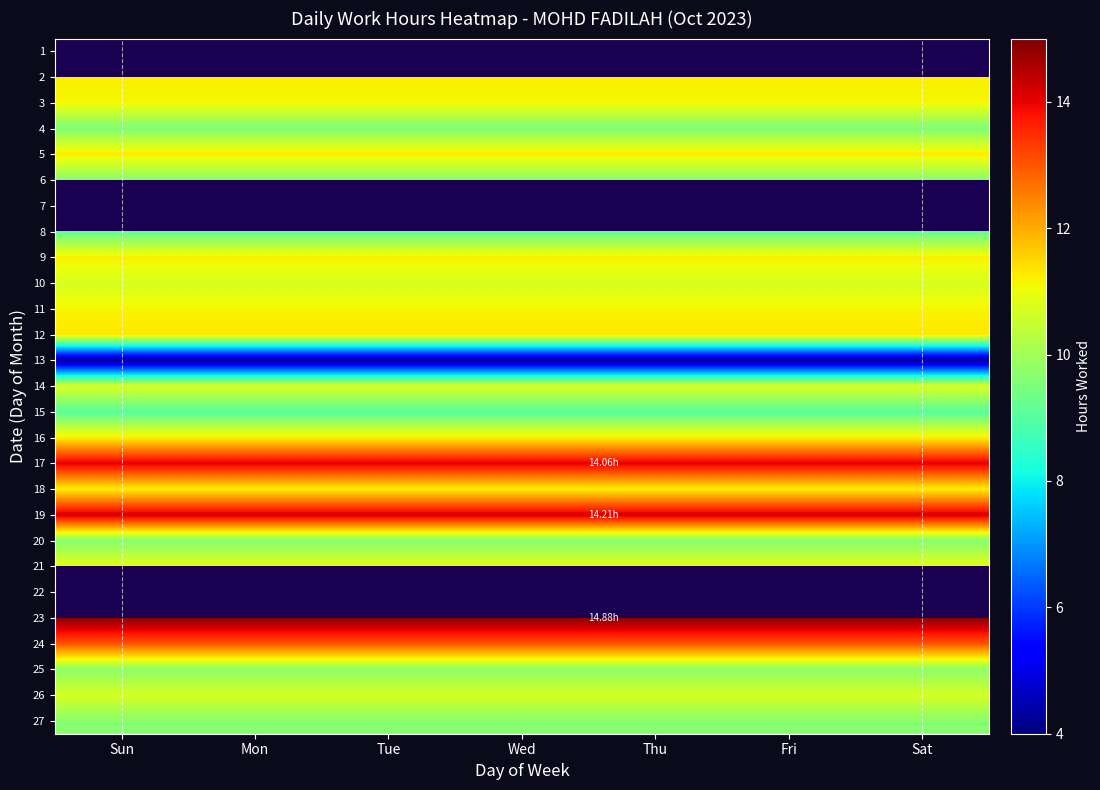

Which category has the highest value across all series?

Sun